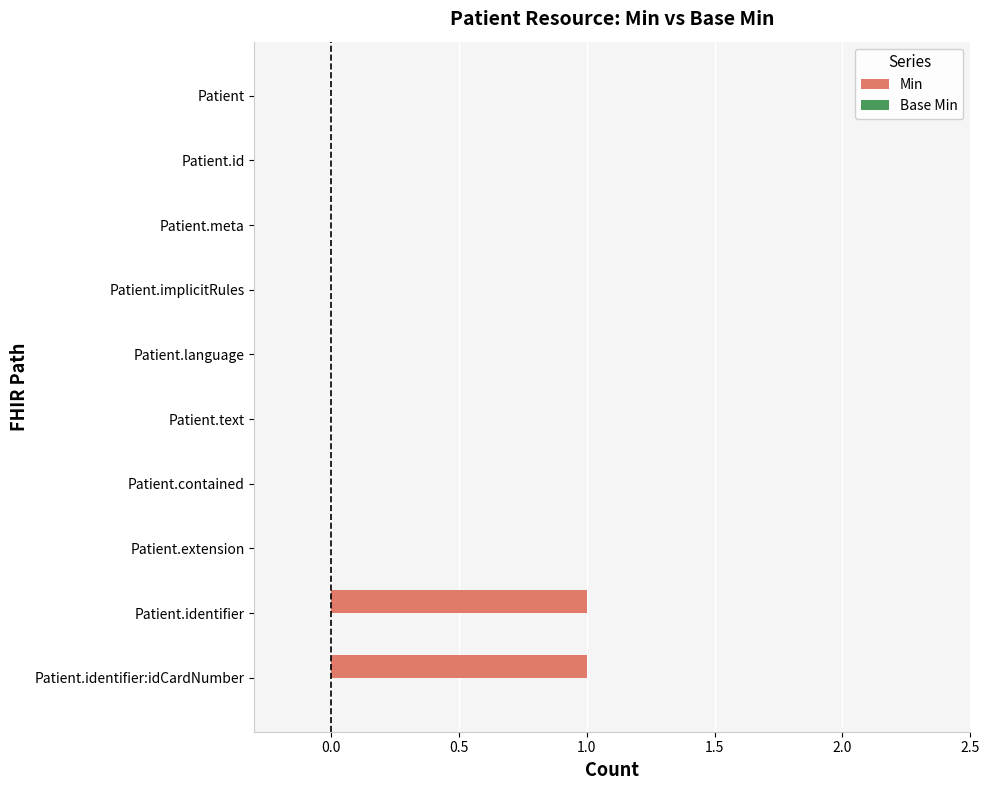

The chart shows a value of 0 at Patient.extension. True or false?

True